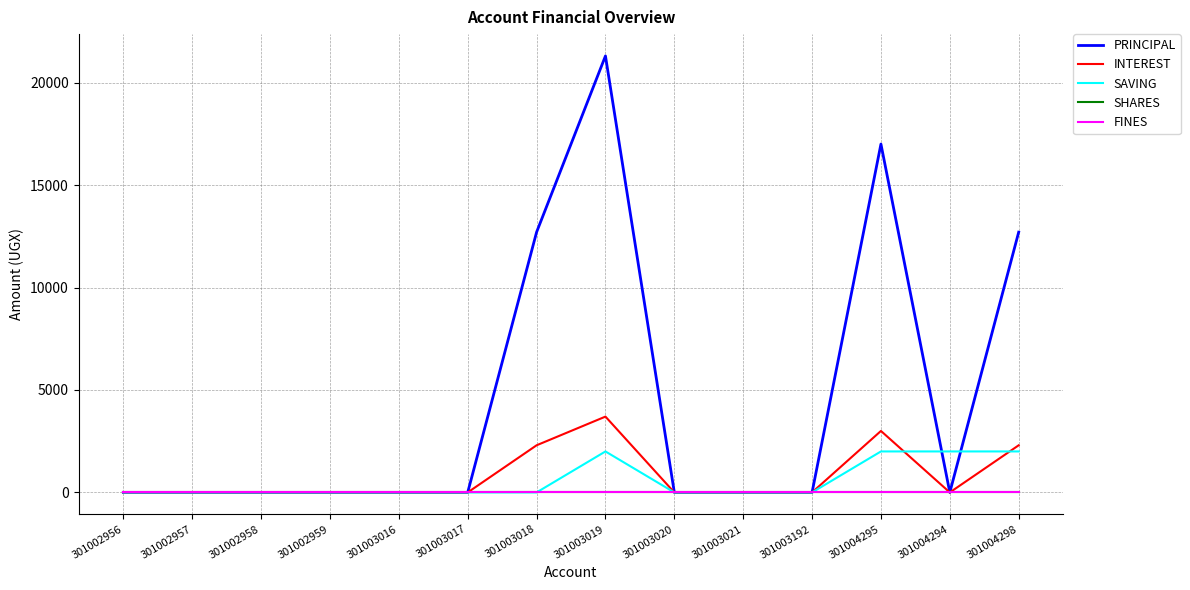

True or false: PRINCIPAL and SHARES cross at least once.

False